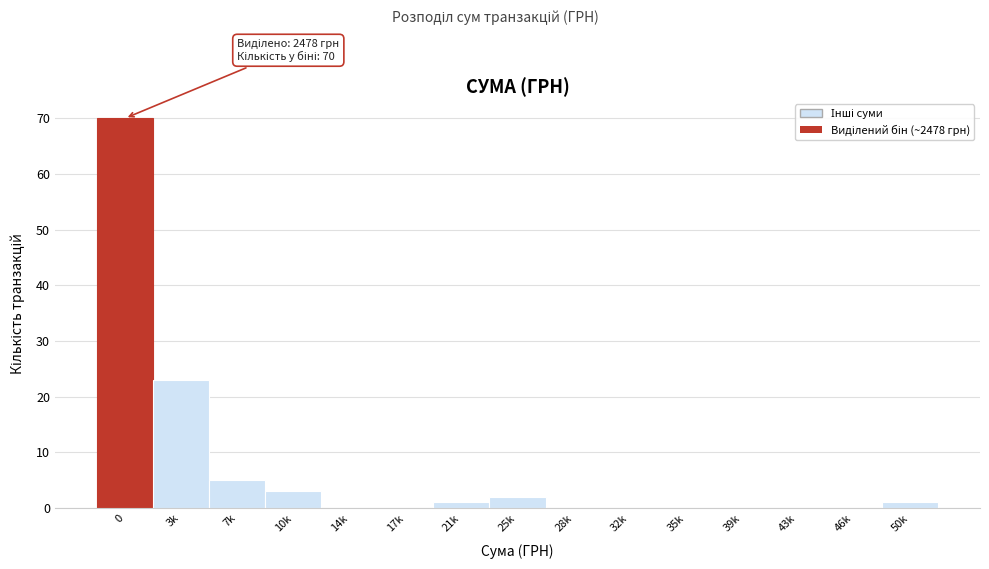

Reading left to right, what are all the values shown in this chart?

0=70	3k=23	7k=5	10k=3	14k=0	17k=0	21k=1	25k=2	28k=0	32k=0	35k=0	39k=0	43k=0	46k=0	50k=1